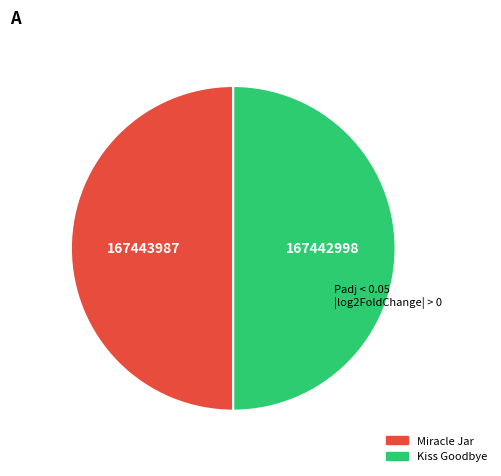

Approximately how many times larger is the value at Miracle Jar compared to Kiss Goodbye?

1.0